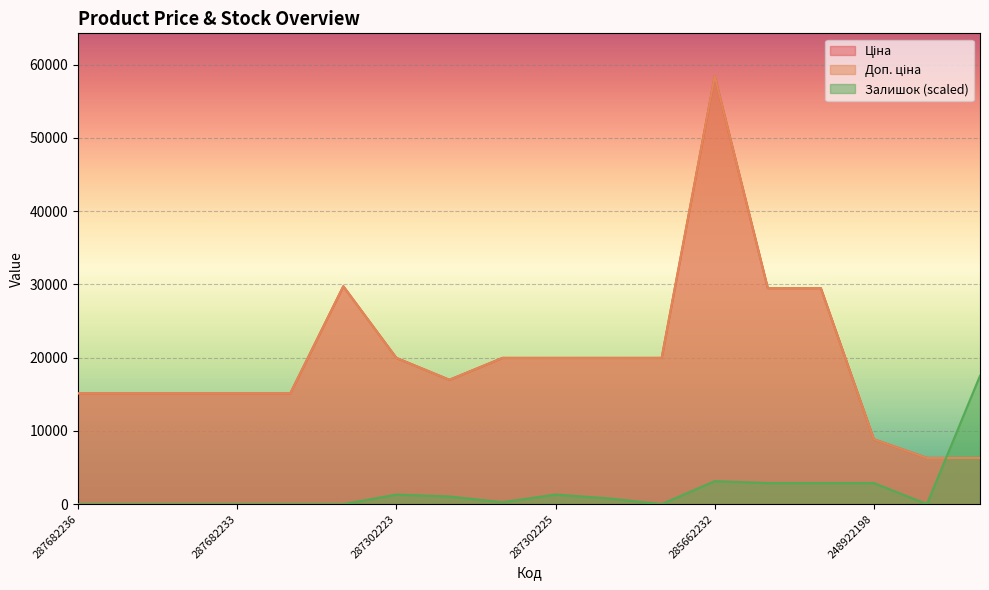

Reading right to left, list all the values displayed in this chart.

Ціна: 6308.8	6308.8	8856.7	29491.5	29491.5	58426.5	19964.2	19964.2	19964.2	19964.2	16976.3	19964.2	29747.2	15120.0	15120.0	15120.0	15120.0	15120.0
Доп. ціна: 6308.8	6308.8	8856.7	29491.5	29491.5	58426.5	19964.2	19964.2	19964.2	19964.2	16976.3	19964.2	29747.2	15120.0	15120.0	15120.0	15120.0	15120.0
Залишок: 17528.0	0.0	2877.7	2877.7	2877.7	3139.3	0.0	784.8	1308.1	261.6	1046.4	1308.1	0.0	0.0	0.0	0.0	0.0	0.0